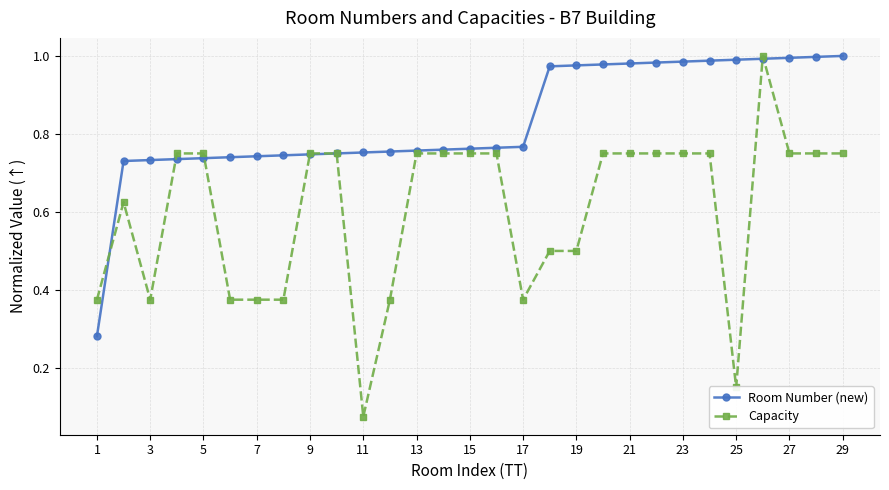

After their last crossing, which series has the higher values: Room Number (new) or Capacity?

Room Number (new)